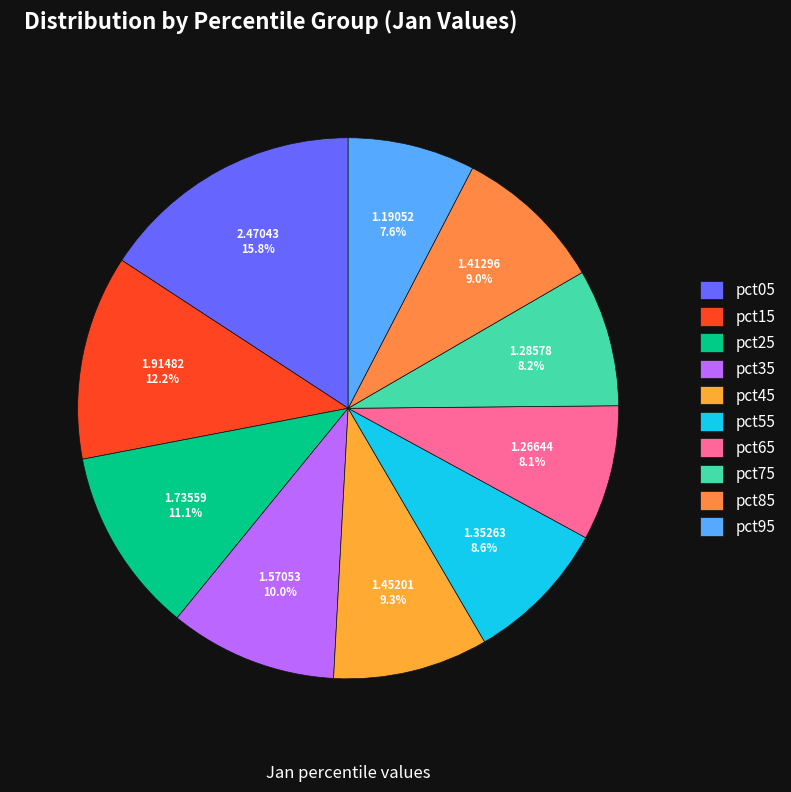

Does pct45 represent more than half of the total?

No